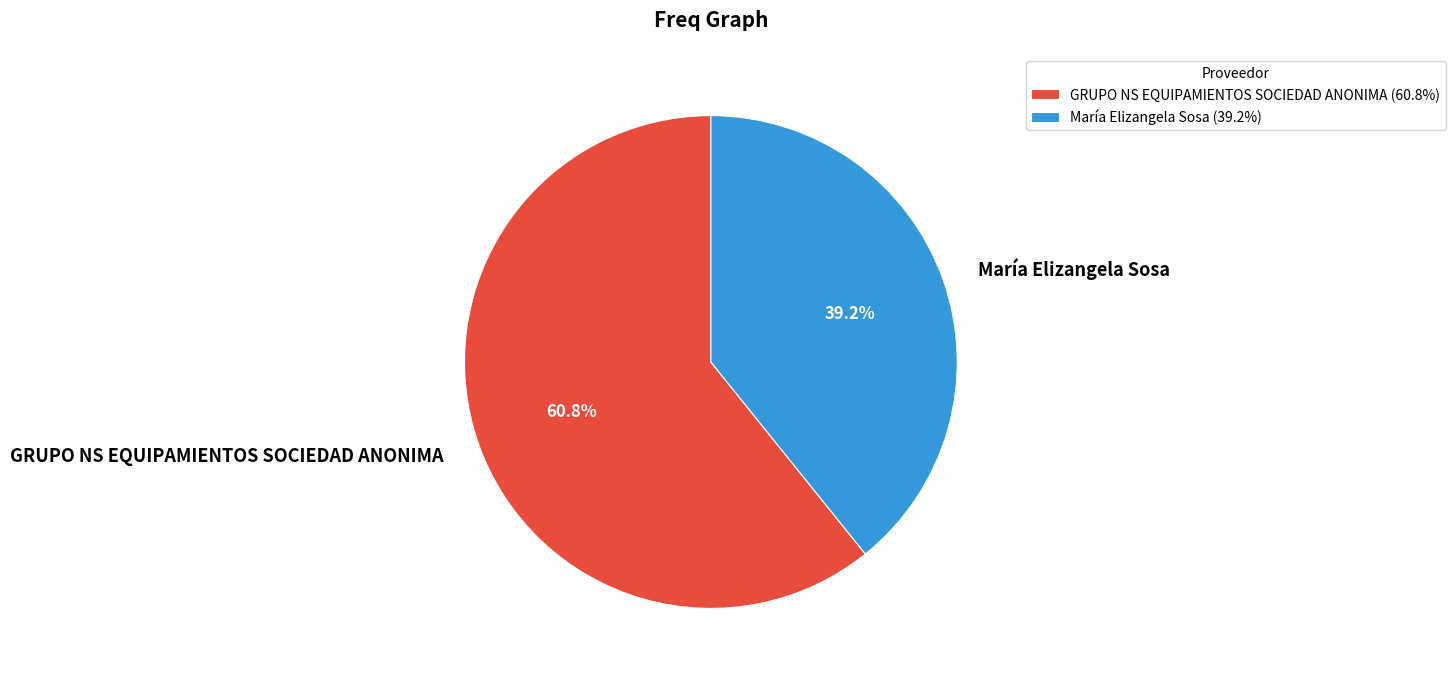

Is it true that GRUPO NS EQUIPAMIENTOS SOCIEDAD ANONIMA is 71% of the pie?

False